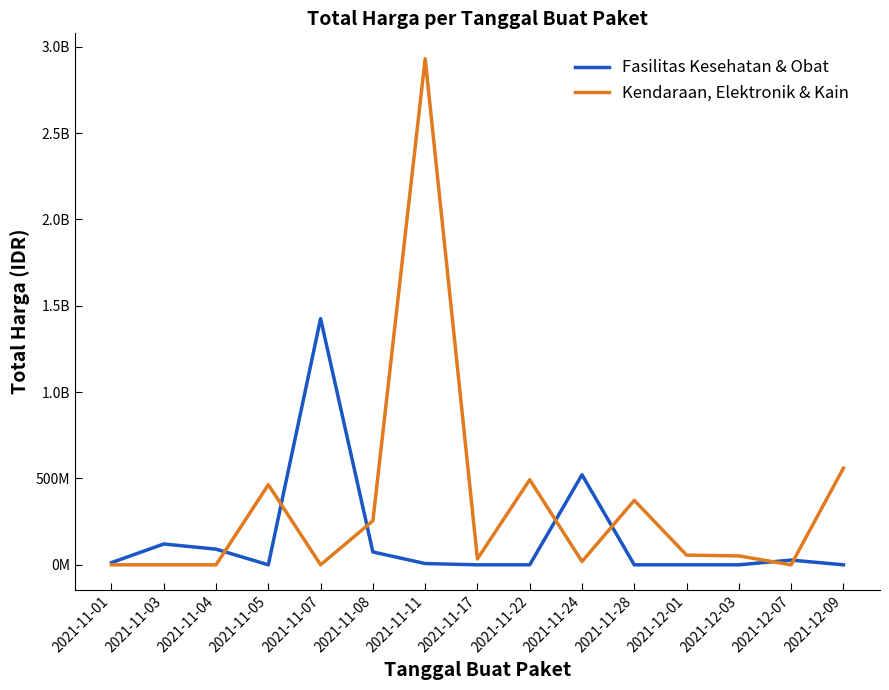

Reading left to right, what are all the values shown in this chart?

Fasilitas Kesehatan & Obat: 12787500	120613270	90672075	0	1425867900	74424000	7401240	0	0	521459200	0	0	0	27412000	0
Kendaraan, Elektronik & Kain: 0	0	0	464002100	0	254700000	2931562000	34292000	493000000	19175000	373404000	56152800	51601000	0	559971000